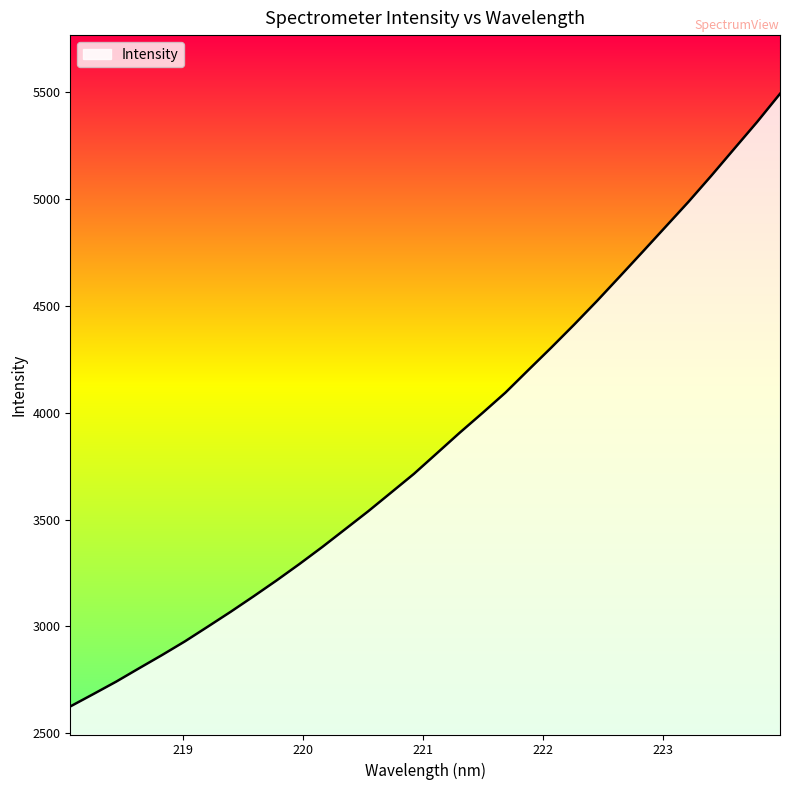

What is the minimum value shown in the chart?

2625.5